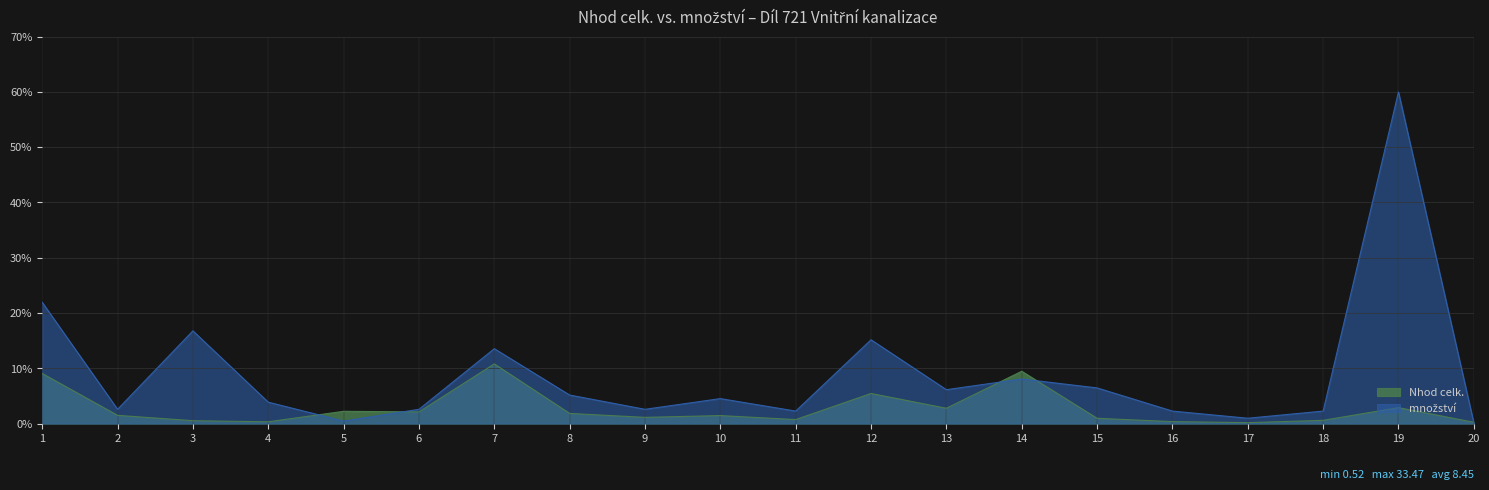

Between 5 and 11, which is larger?

5